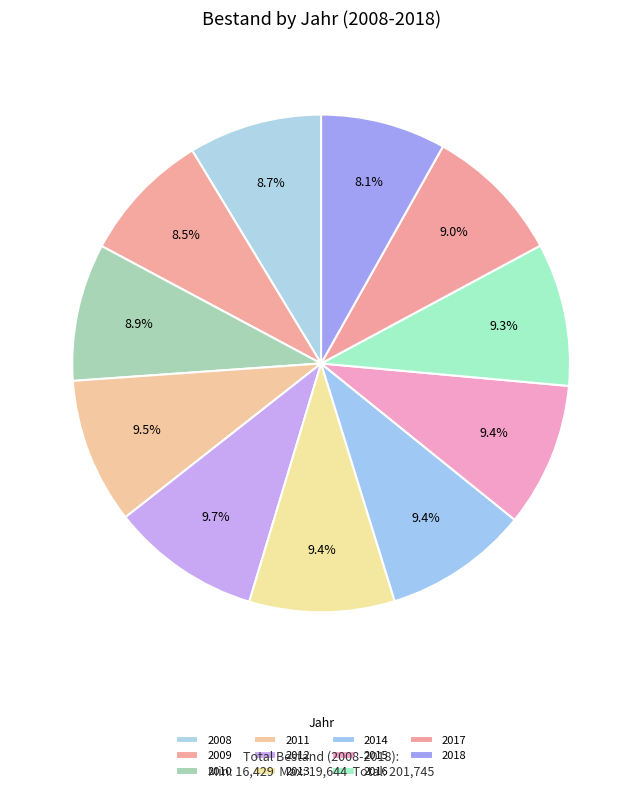

What percentage do 2011 and 2018 together represent?

17.6%